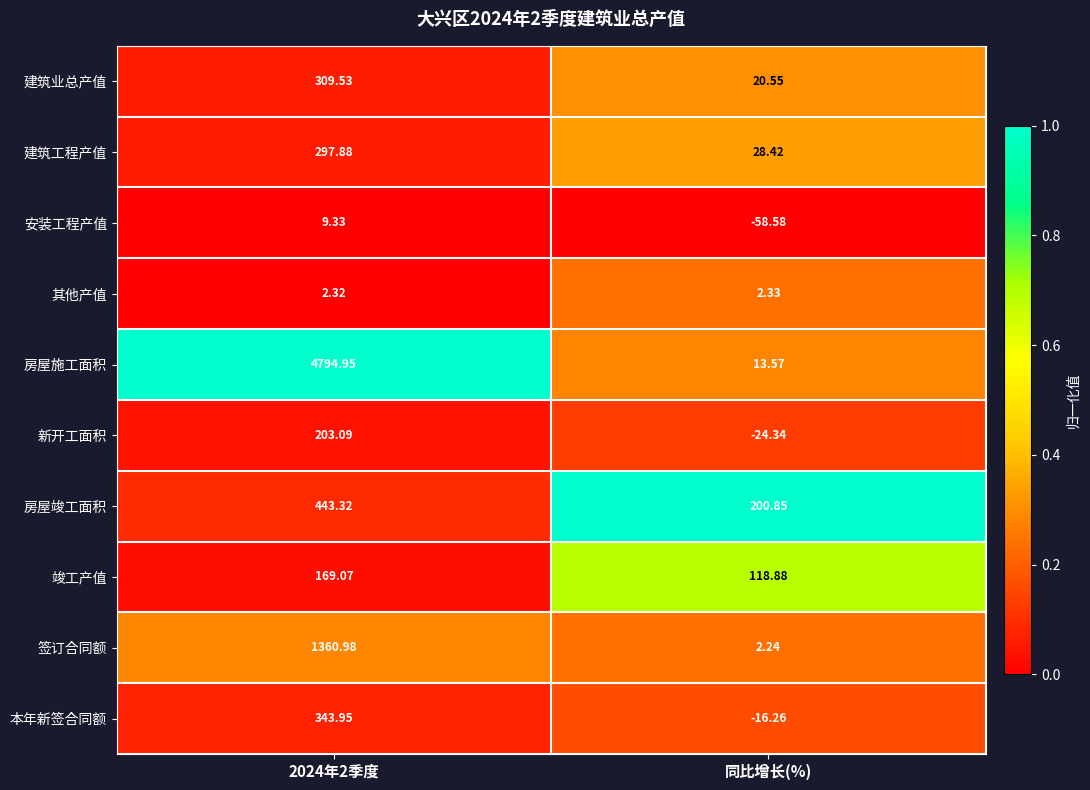

Which series has the largest total across all categories?

房屋施工面积